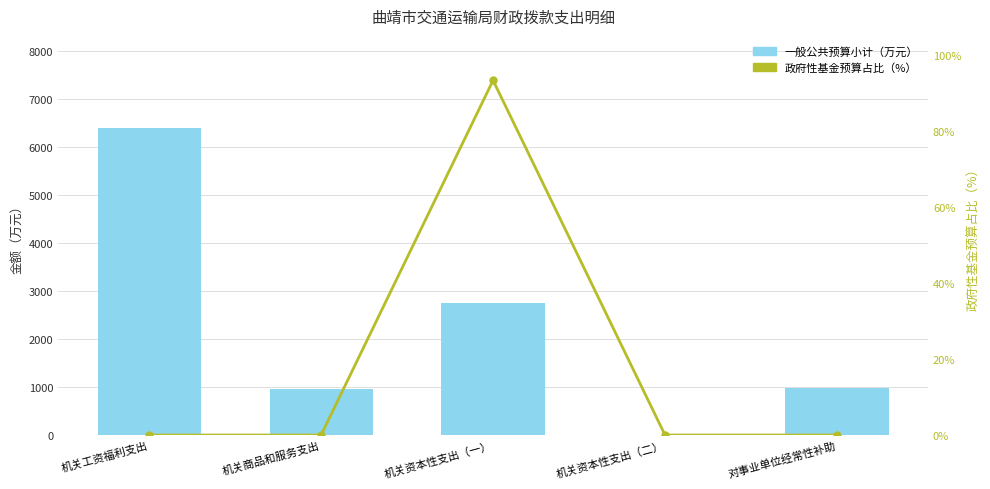

What is the difference between the maximum and minimum values in the 一般公共预算小计（万元） series?

6402.5